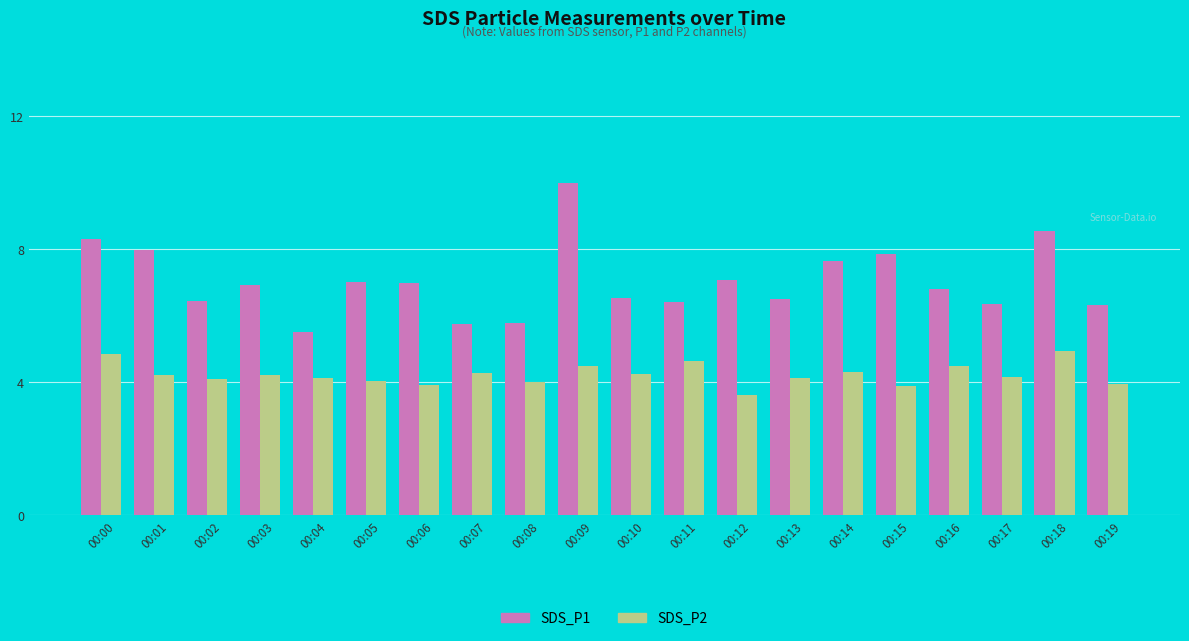

What is the value of the SDS_P2 bar at the 6th from the left?

4.0